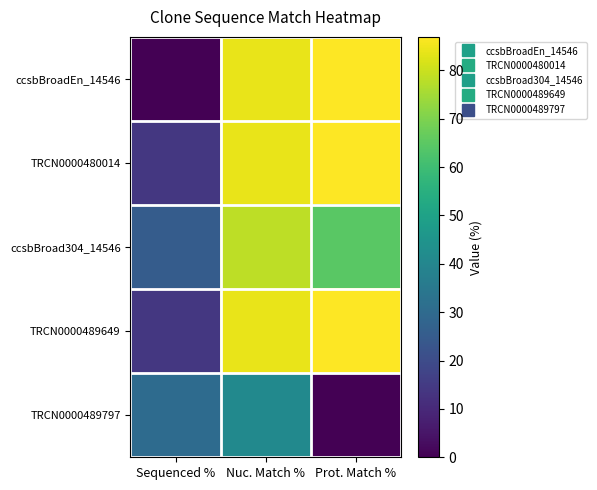

At which category is the sum across all series the highest?

Nuc. Match %